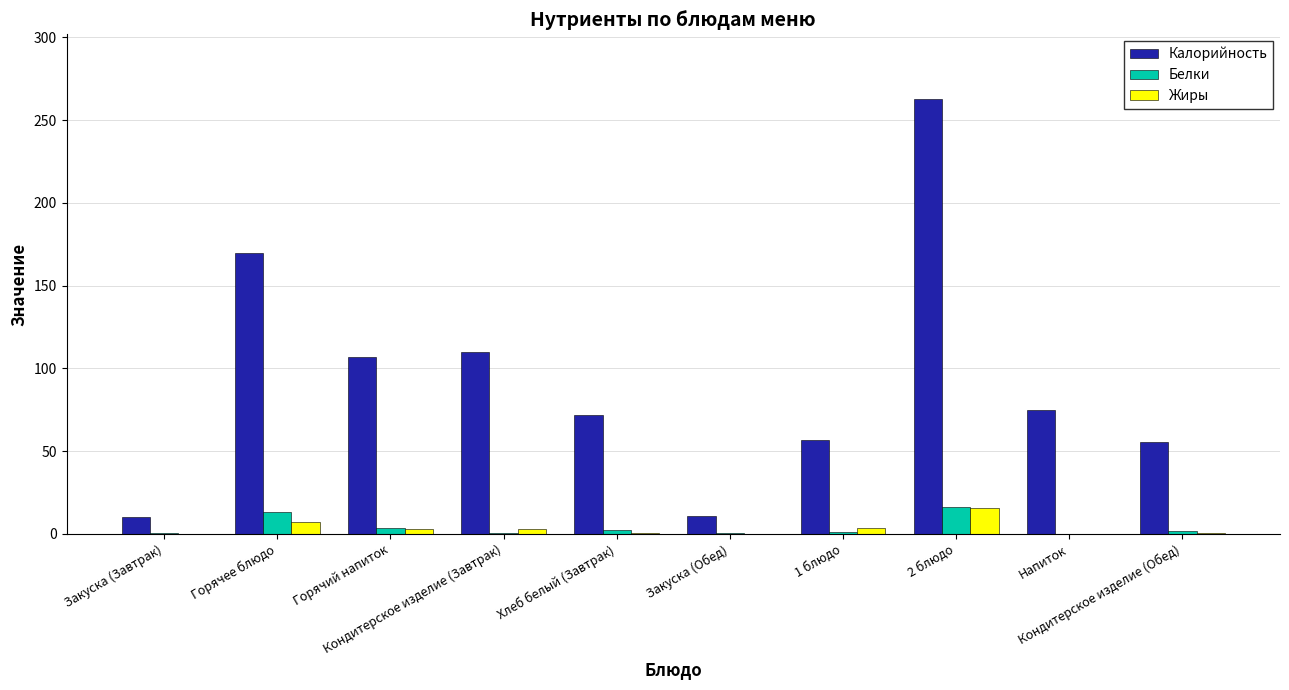

What is the difference between the Белки values at Кондитерское изделие (Обед) and Хлеб белый (Завтрак)?

0.6